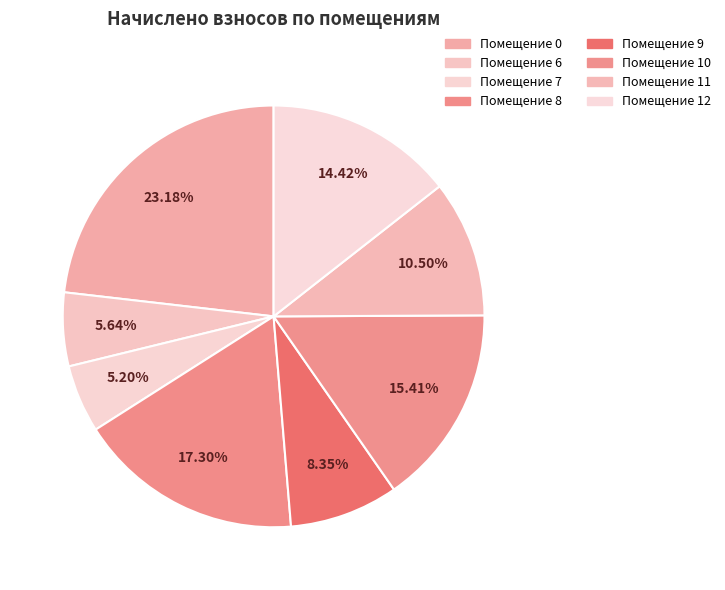

How many slices are in this pie chart?

8